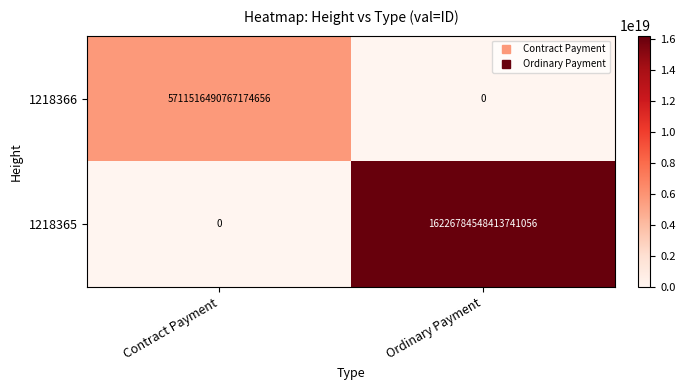

Where is 1218365 nearest to the value 8113392274206870528?

Contract Payment